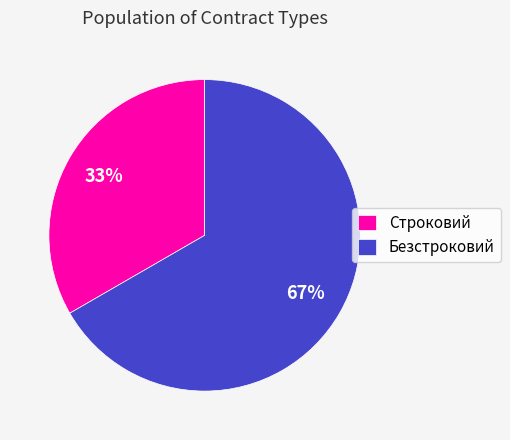

Is there a majority slice in this chart?

Yes